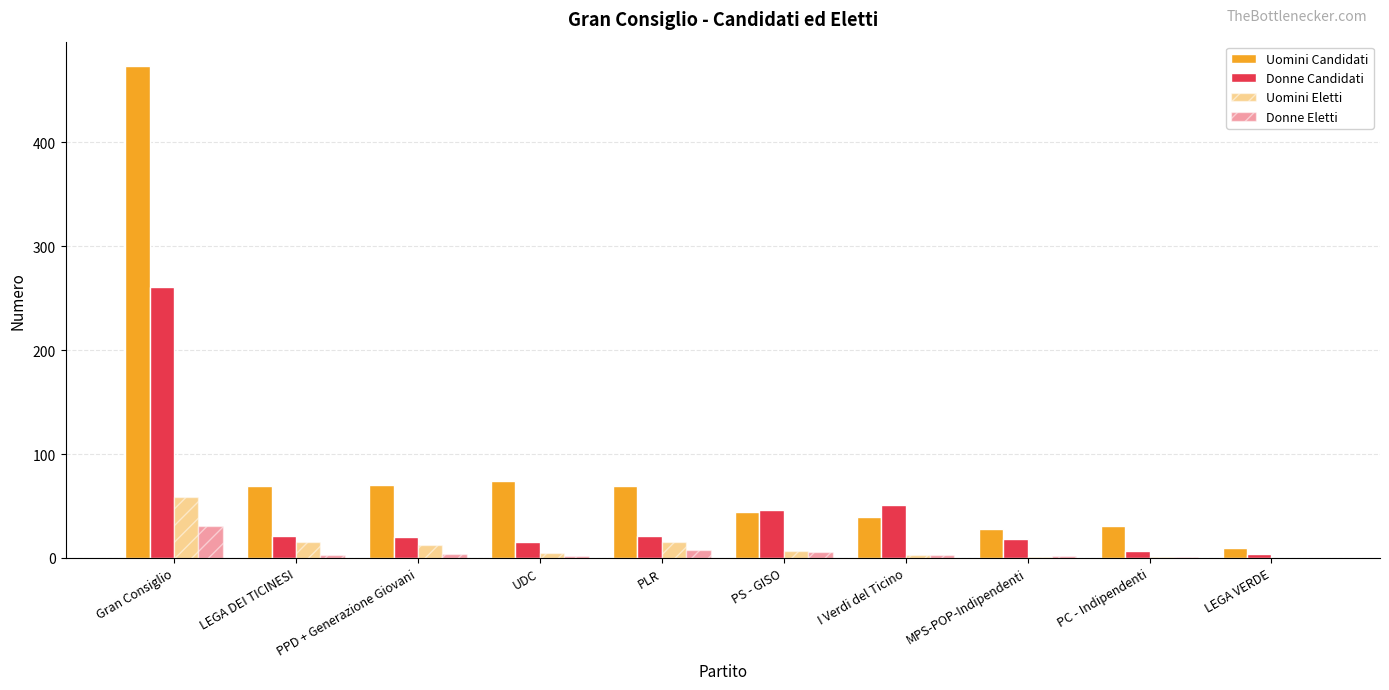

Are the bars horizontal?

No